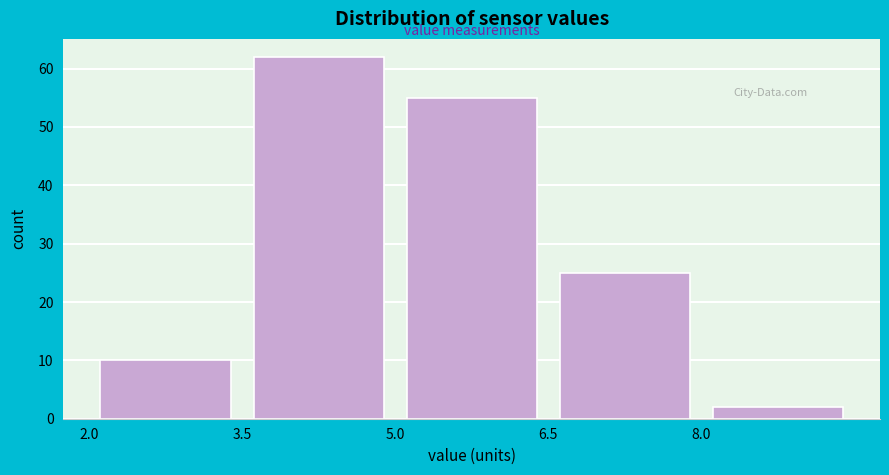

Reading left to right, list every bar in this chart as the range it spans on the x-axis followed by its height. Neither the bar edges nor the heights are printed on the chart, so give them approximately, as read against the axes.

2.0 to 3.5: 10
3.5 to 5.0: 62
5.0 to 6.5: 55
6.5 to 8.0: 25
8.0 to 9.5: 2